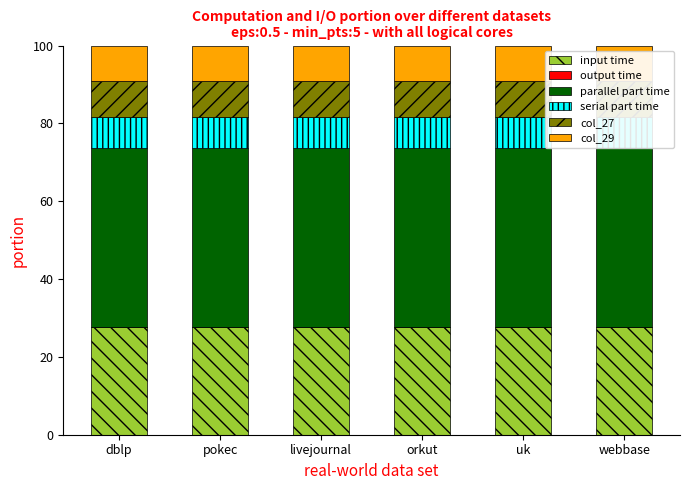

What is the total value across all series at dblp?

100.0